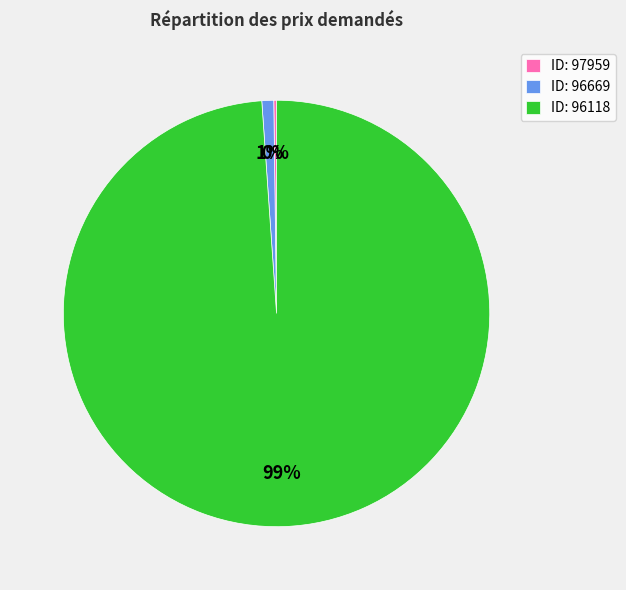

Is it true that ID: 96669 is 1% of the pie?

True